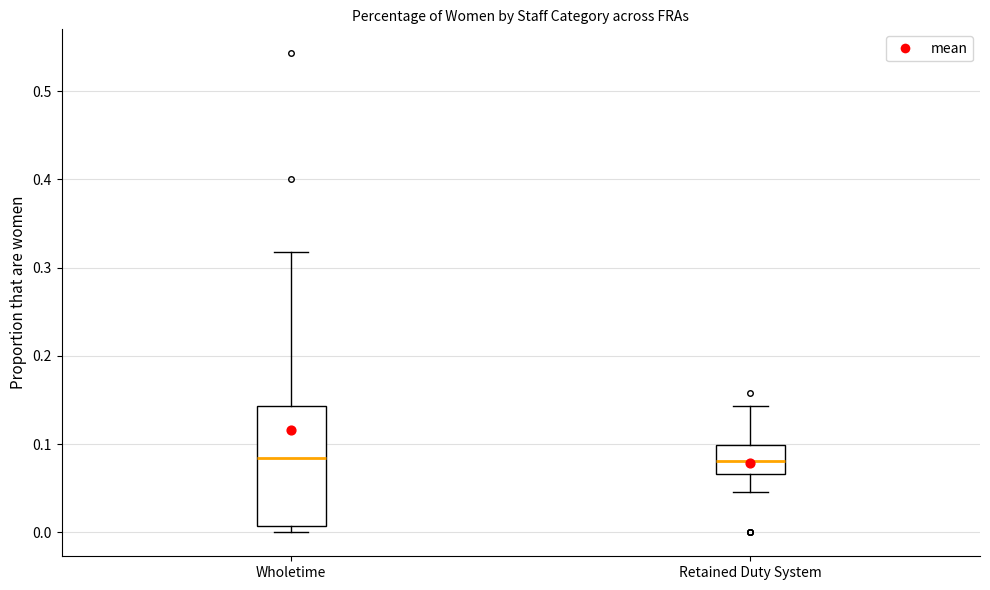

Reading left to right, read every box against the y-axis: the position of its median line, the range the box covers, and the ends of its whiskers. The values are not printed on the chart, so give them approximately, as read against the axis.

Wholetime: median 0.08, box 0.01 to 0.14, whiskers 0.00 to 0.32
Retained Duty System: median 0.08, box 0.07 to 0.10, whiskers 0.05 to 0.14